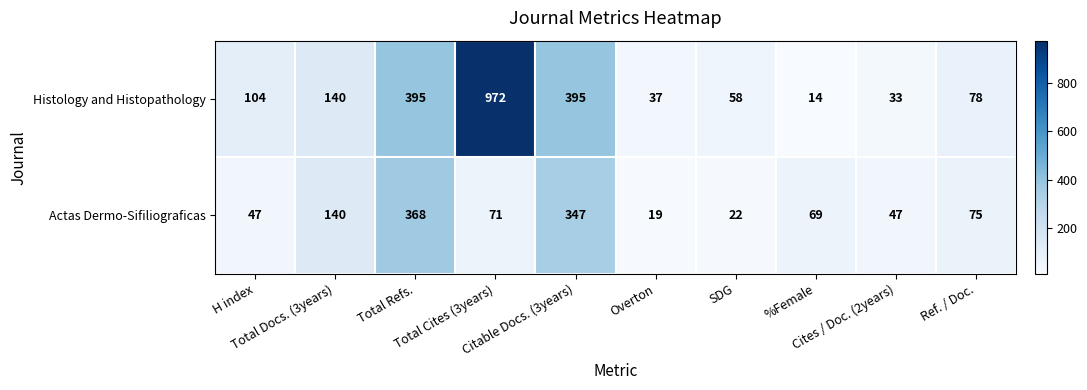

At how many categories does at least one series exceed 72?

6